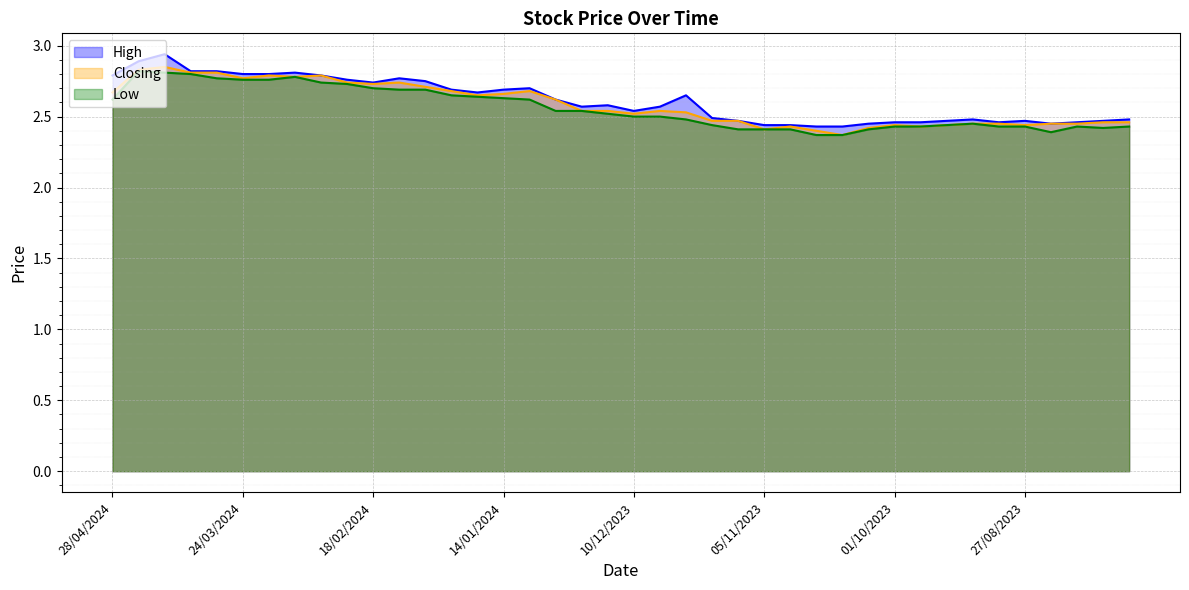

How many High values are between 2 and 3?

40